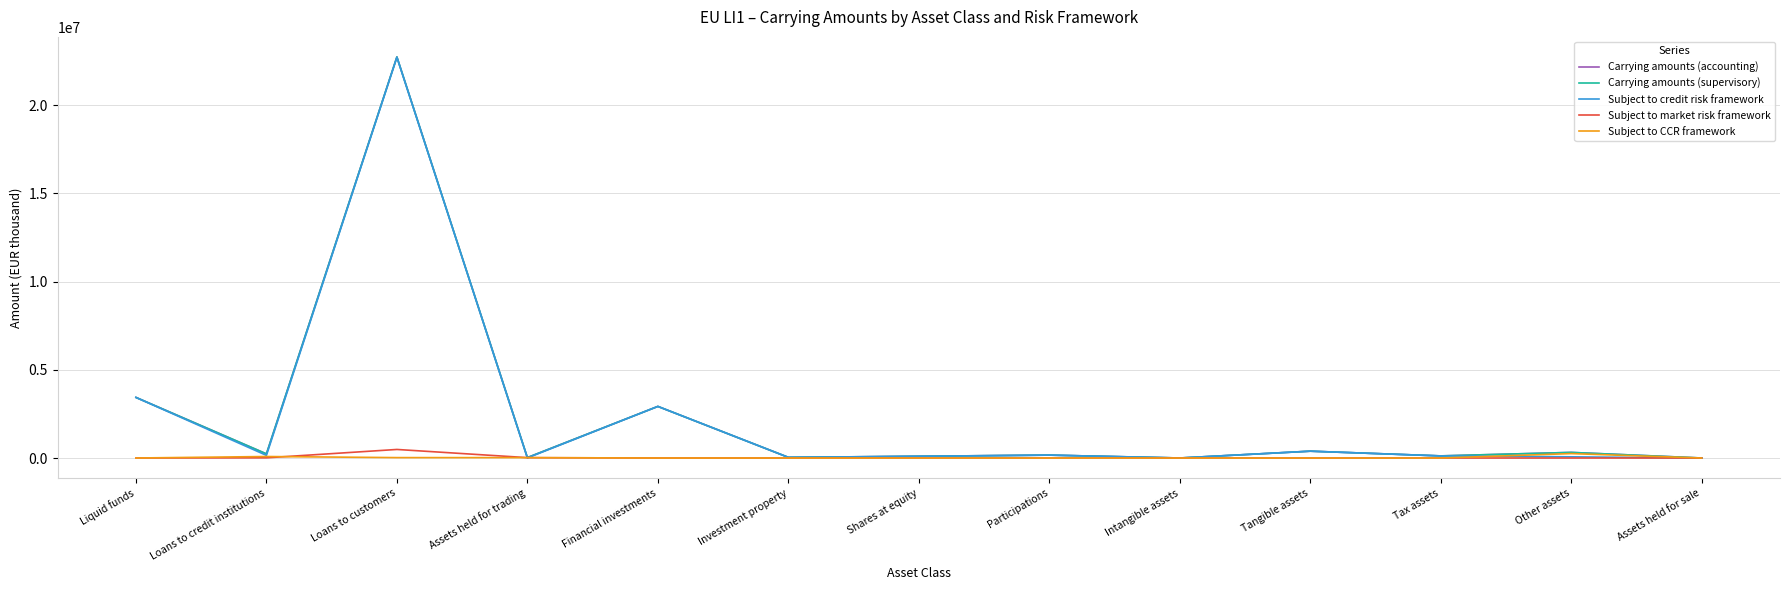

The Carrying amounts (accounting) series shows 869 at Intangible assets. True or false?

True